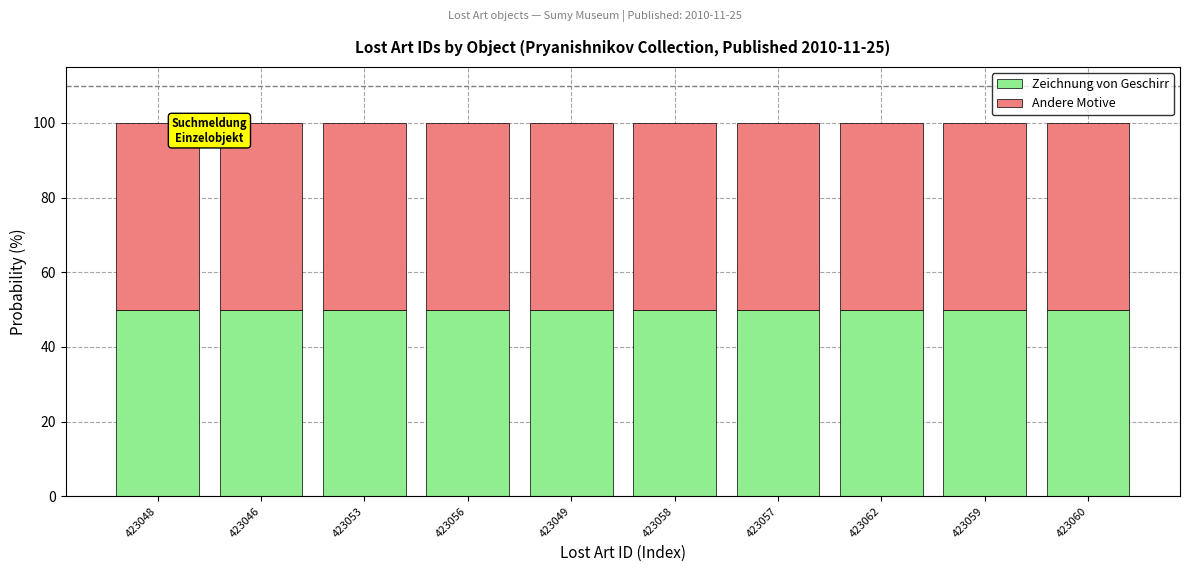

Count the number of data series in this chart.

2